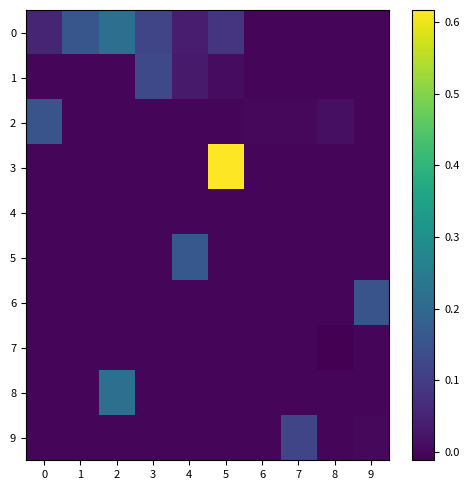

What is the total value across all series at 0?

0.2